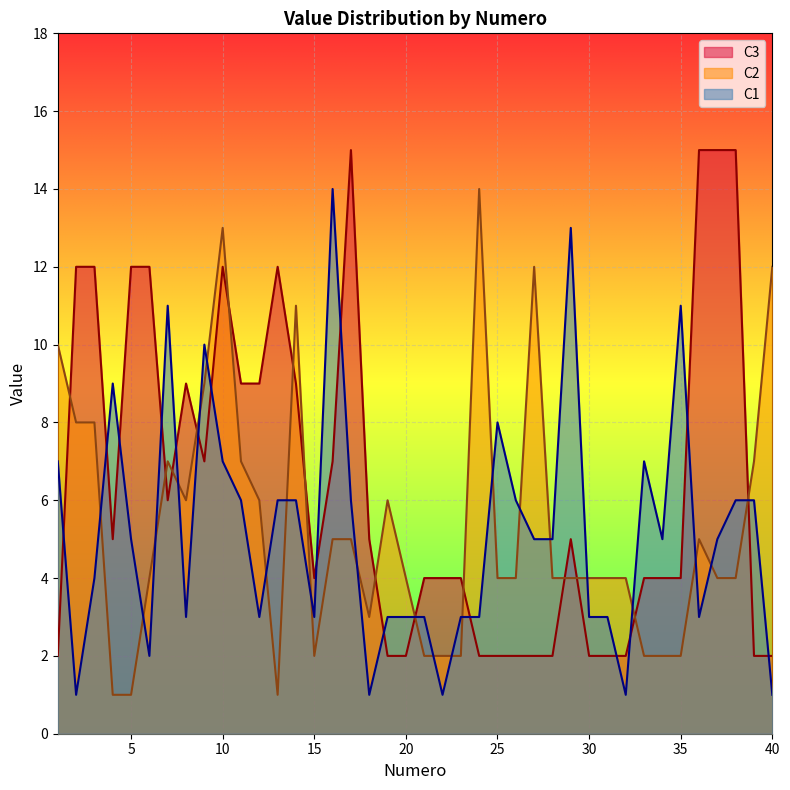

What is the sum of all C2 values?

215